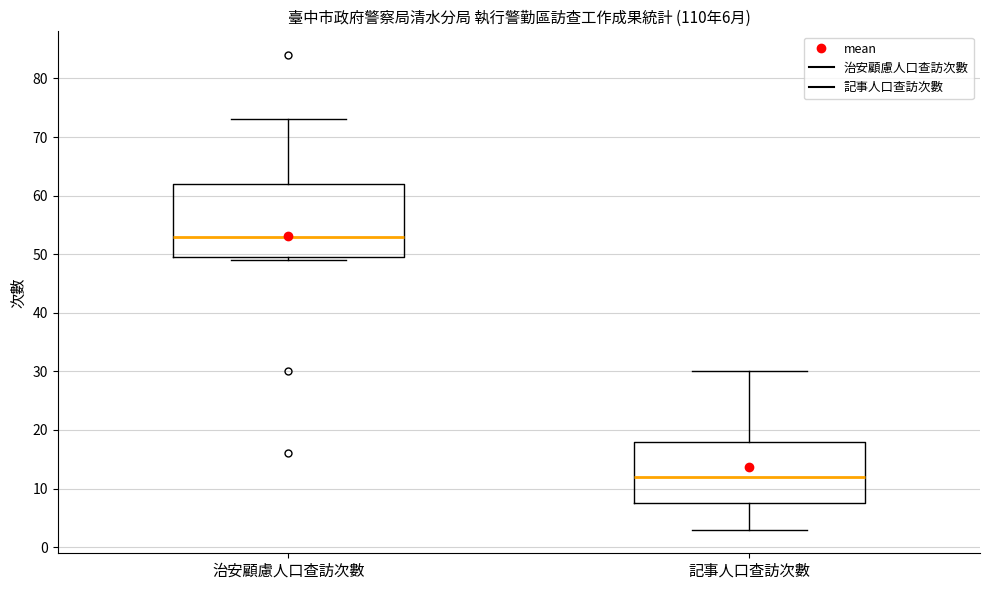

Comparing the boxes themselves (not the whiskers), which one is the tallest?

治安顧慮人口查訪次數